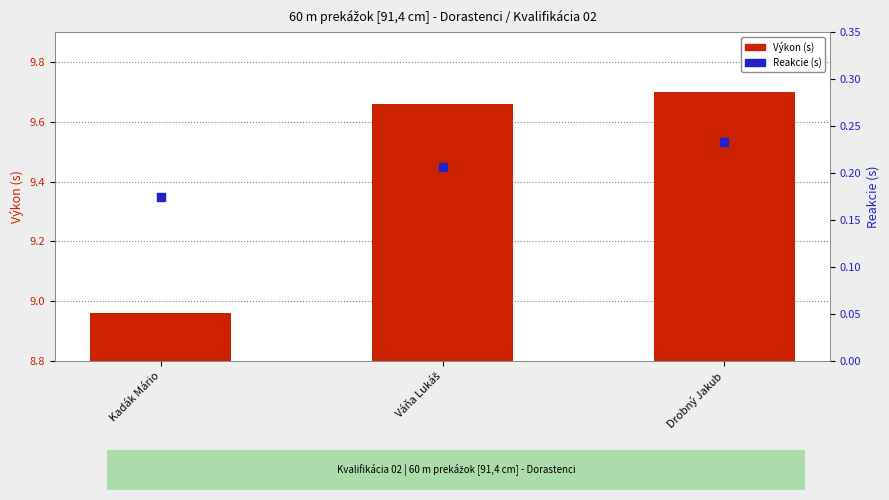

What are all the series names shown in the legend?

Výkon (s), Reakcie (s)